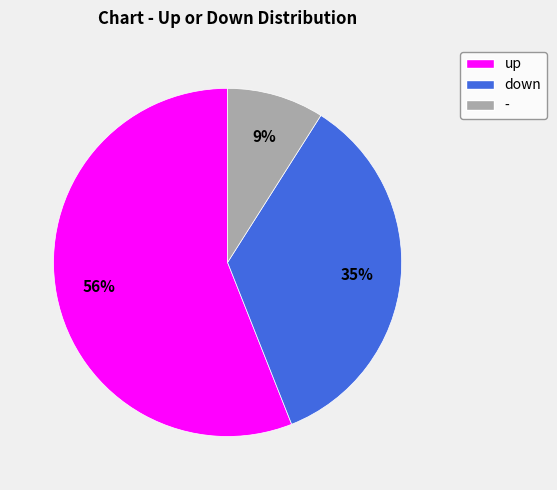

To the nearest percent, what is the difference between the - and down slice percentages?

26%